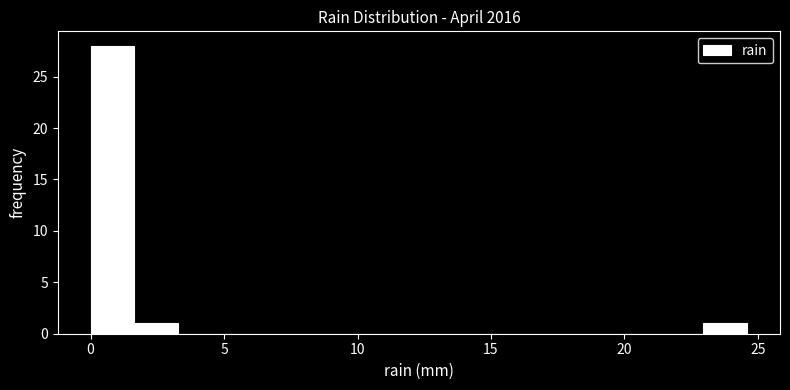

Read against the x-axis, roughly where is the centre of the tallest bar?

1.0